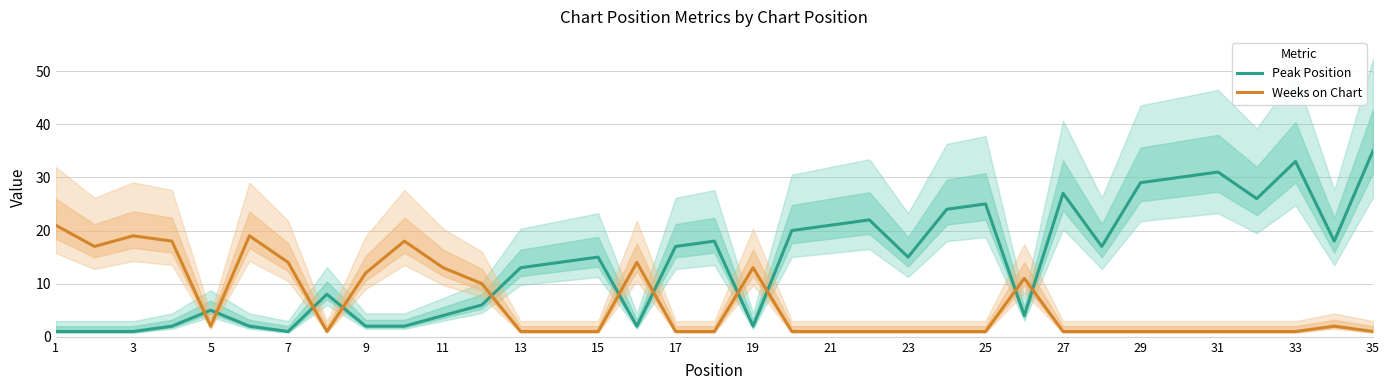

True or false: Weeks on Chart and Peak Position intersect in this chart.

True